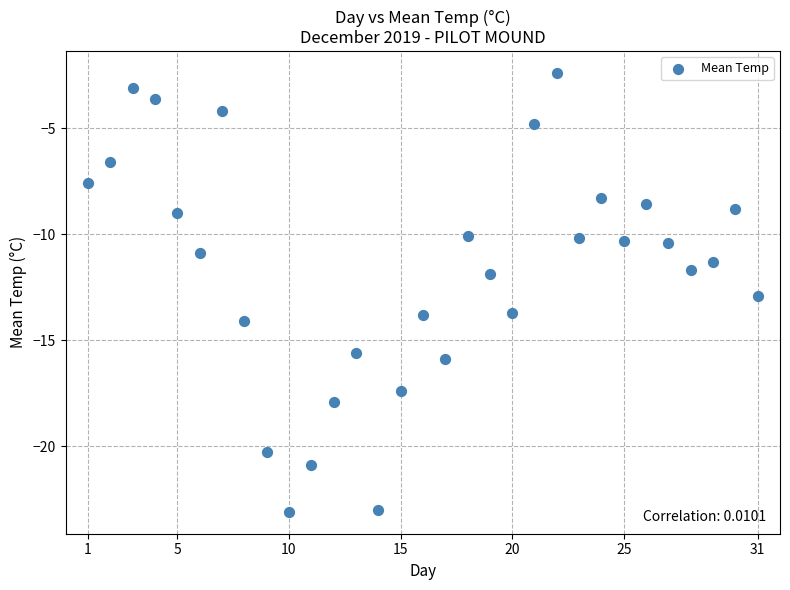

What is the range of Y values (max minus min)?

20.7